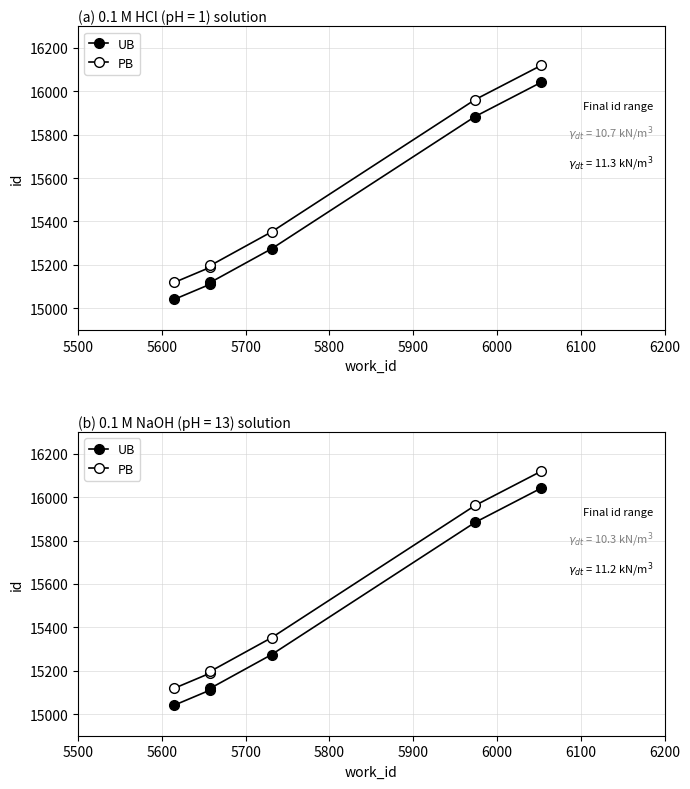

Where is UB nearest to the value 15541?

5800